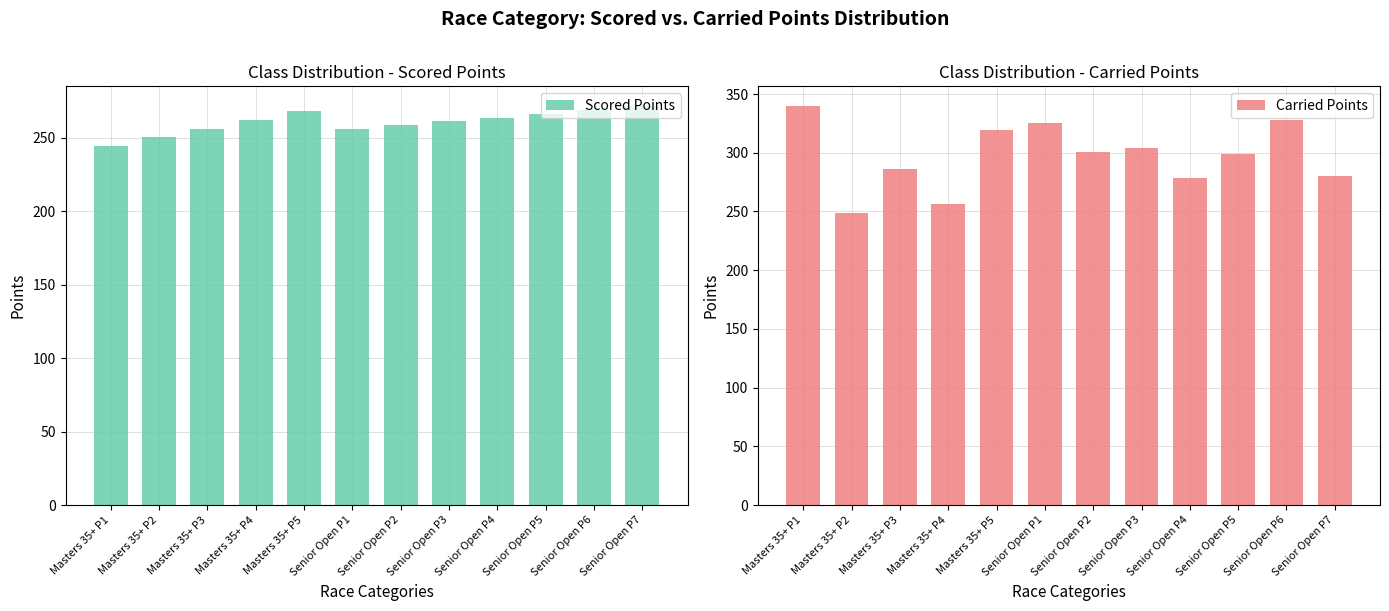

Between Senior Open P5 and Masters 35+ P4, which is larger?

Senior Open P5